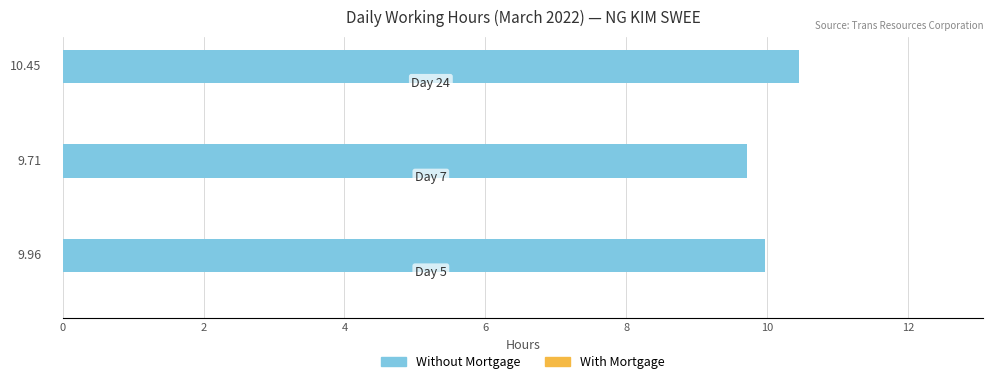

What is the smallest value displayed?

9.7